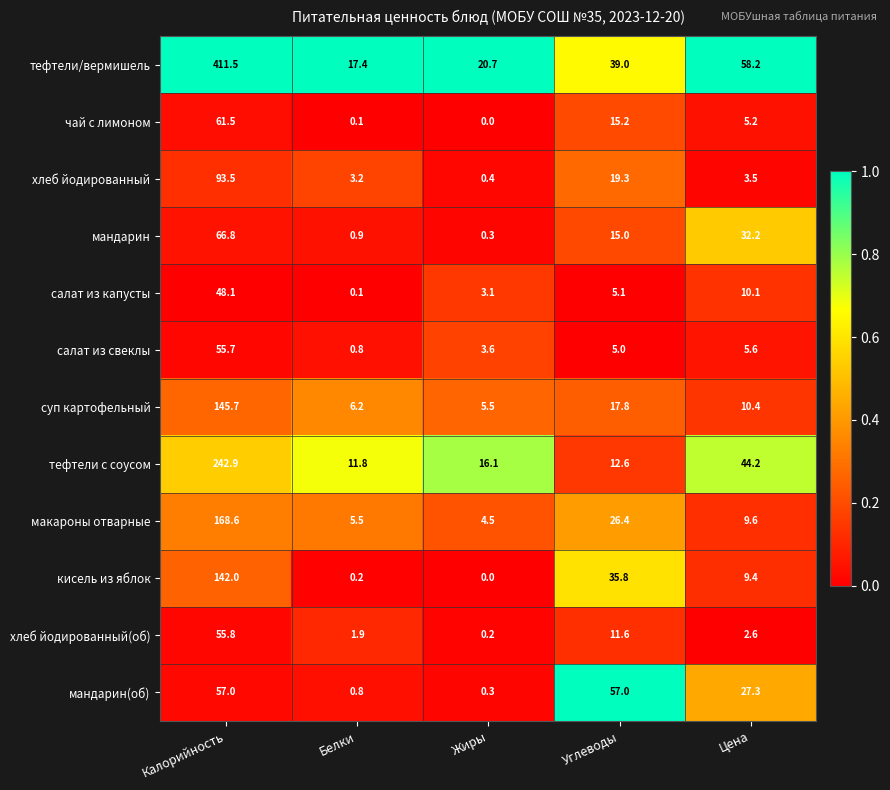

At which category is the sum across all series the highest?

Калорийность